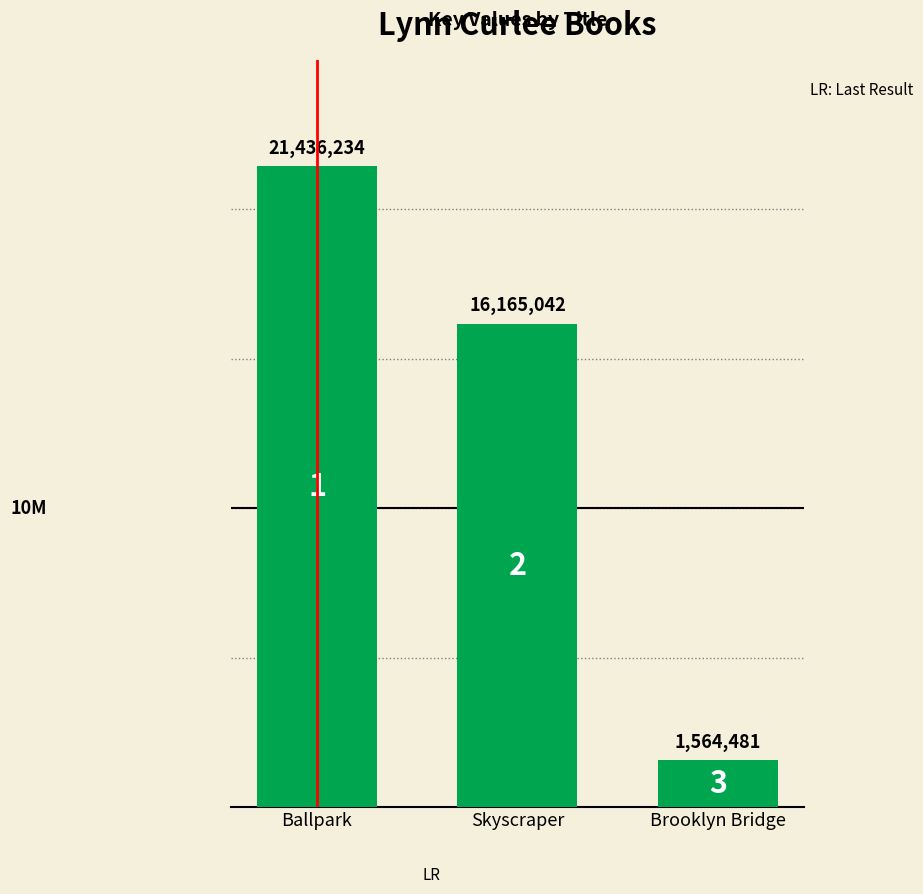

List the labels in order of value, largest first.

Ballpark, Skyscraper, Brooklyn Bridge